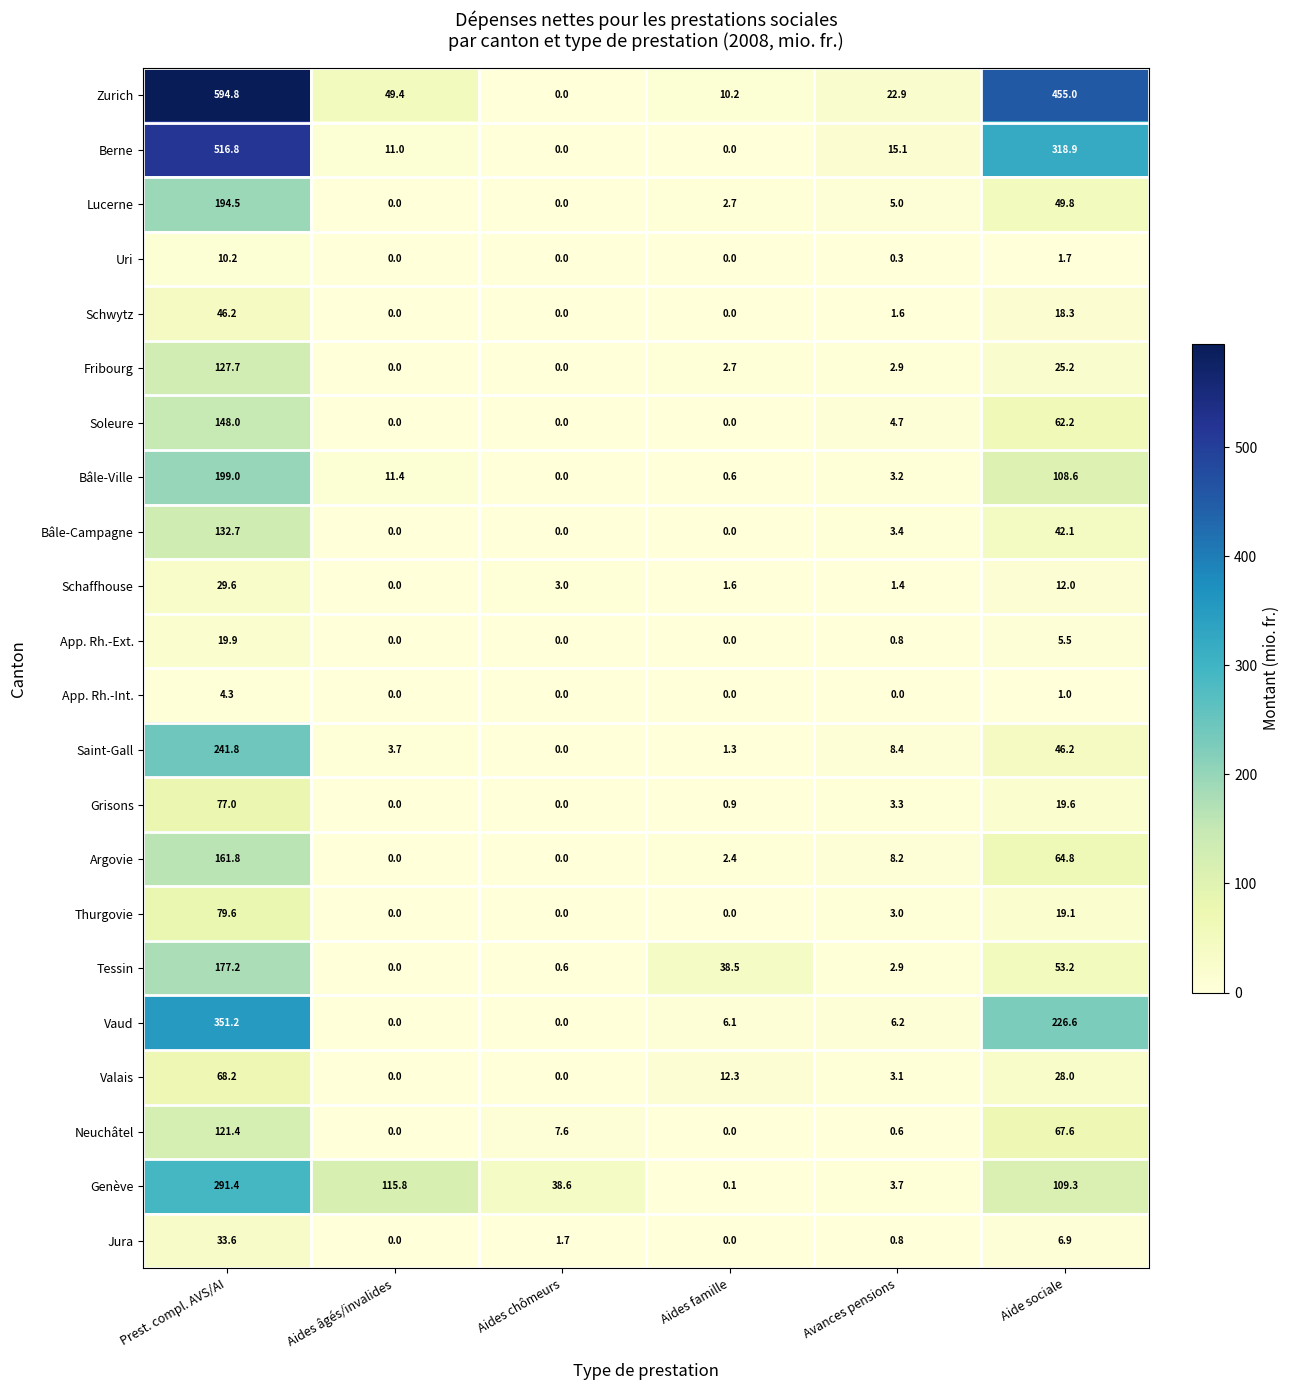

What is the difference between the maximum and minimum values in the Jura series?

33.6